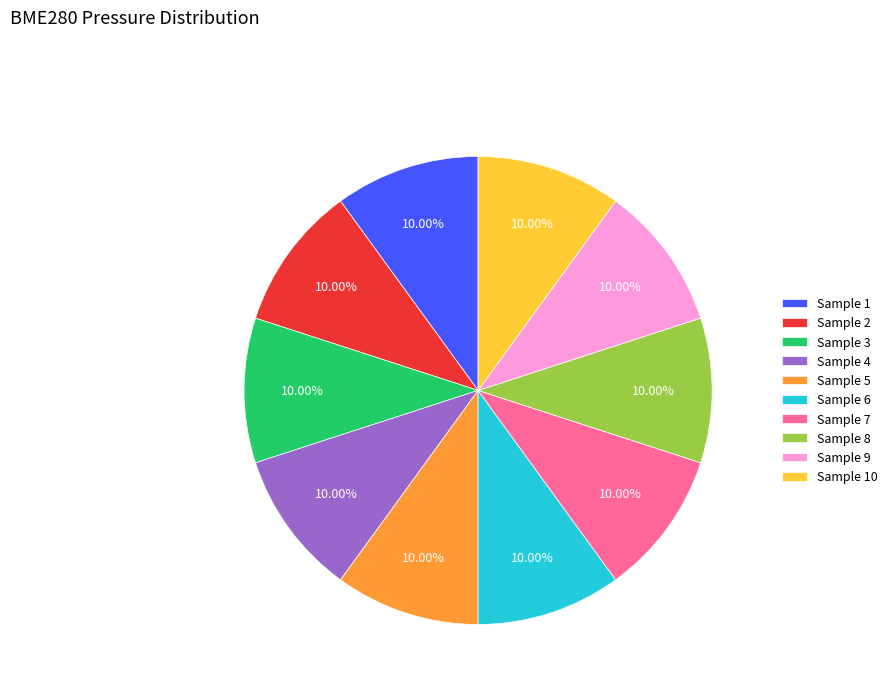

Is there a majority slice in this chart?

No